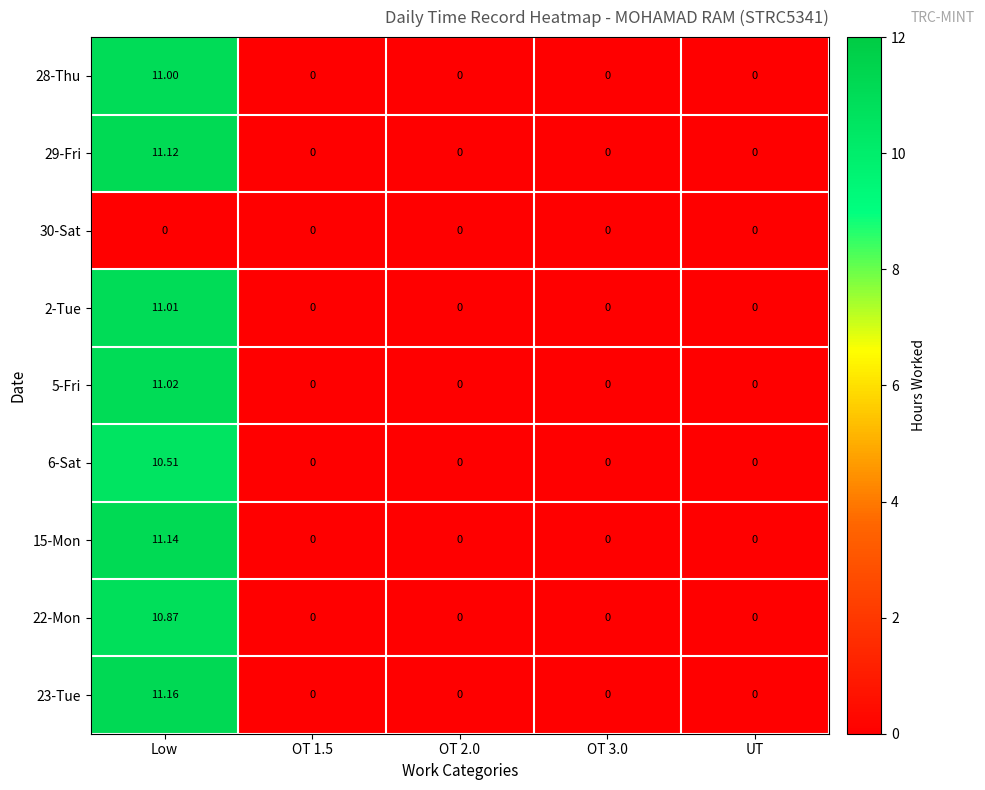

At which category is the sum across all series the highest?

Low